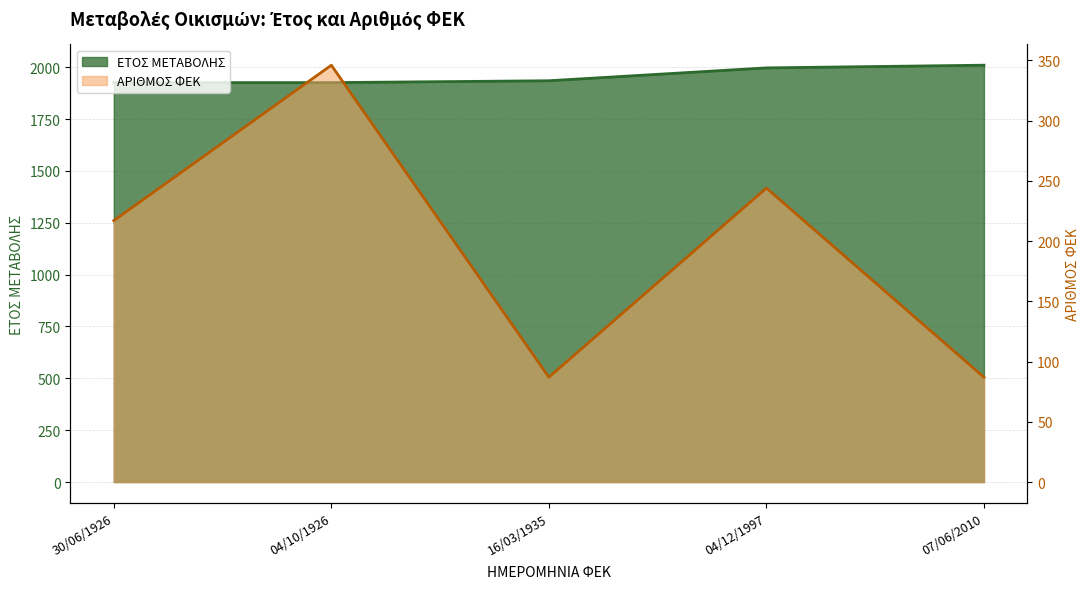

What position from the right is 16/03/1935?

3